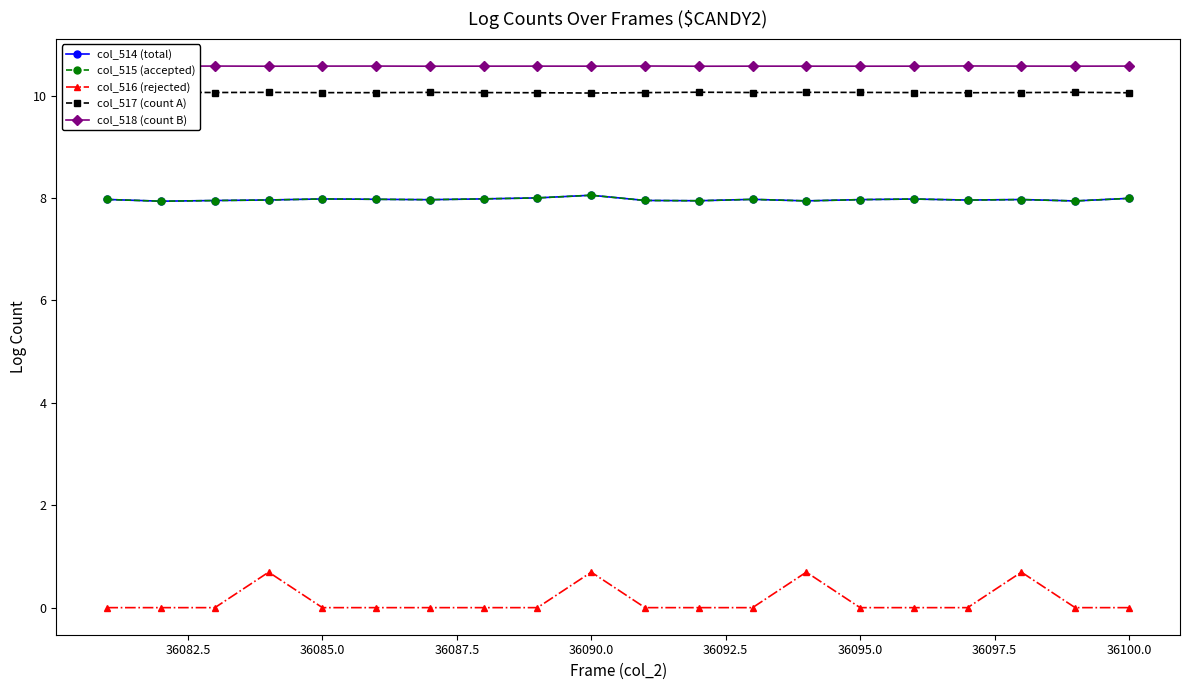

What is the value of the col_517 (count A) point at the 11th from the left?

10.1